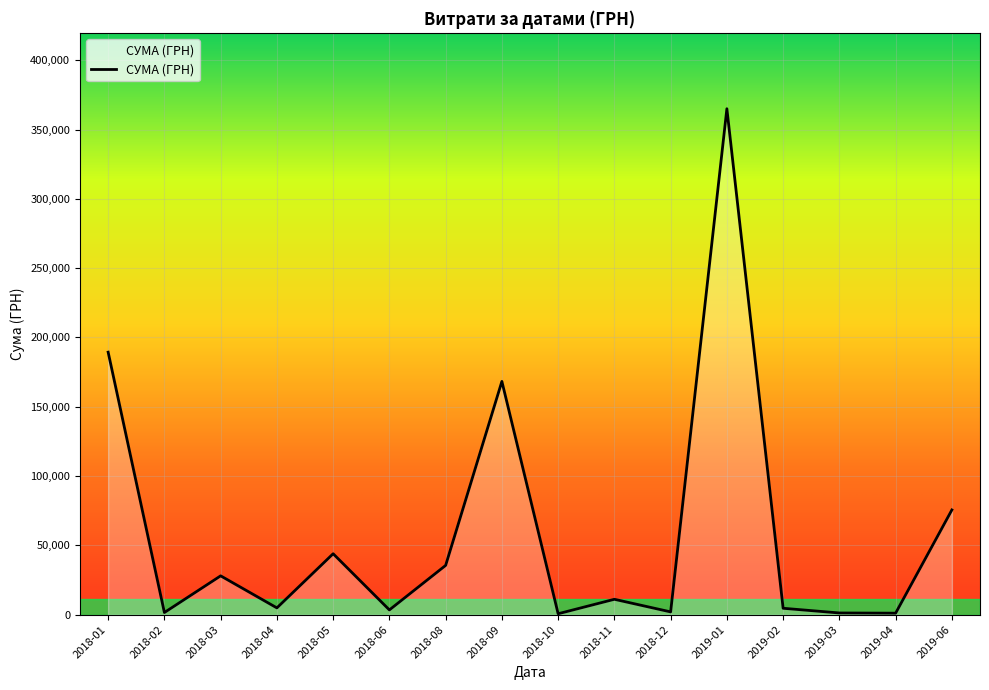

Which category has the highest value across all series?

2019-01